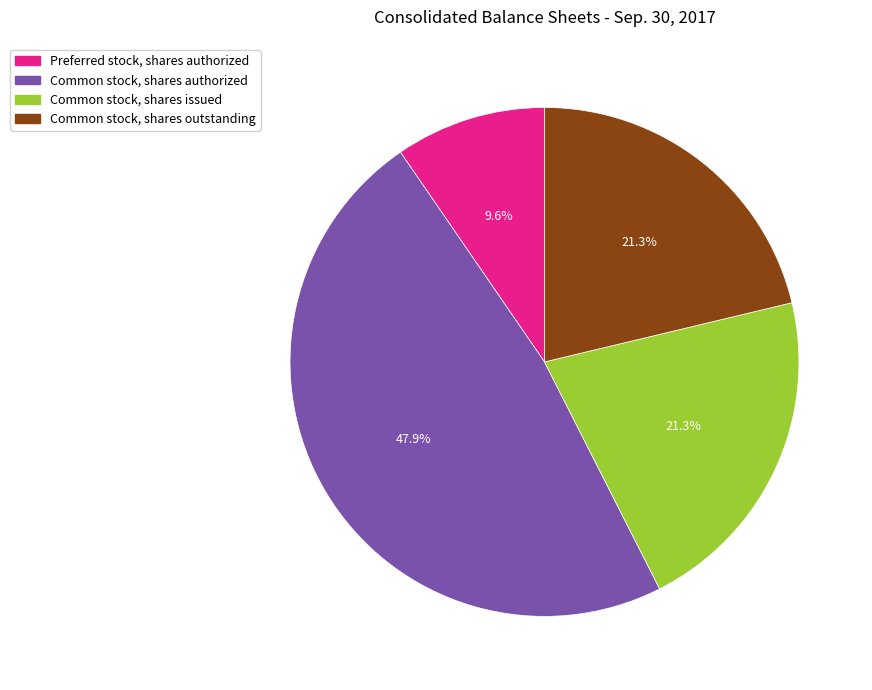

Does any single category account for the majority?

No